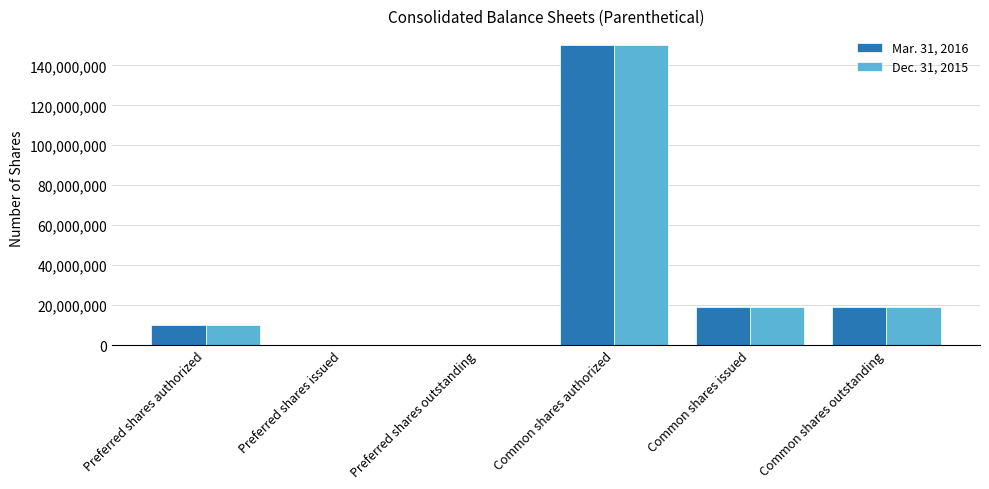

Count the number of categories in the chart.

6